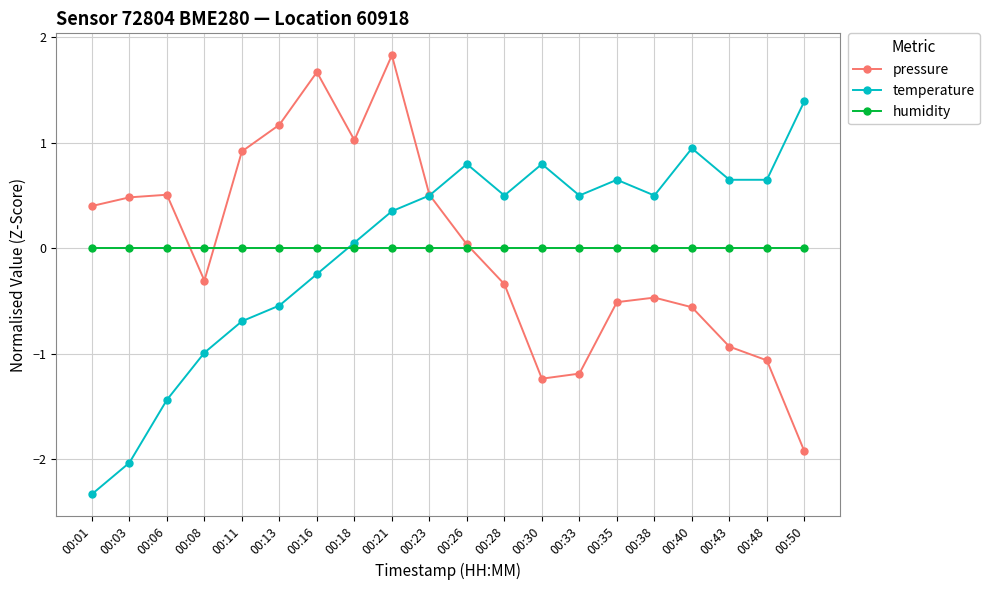

Where do pressure and humidity first cross each other?

00:06 and 00:08